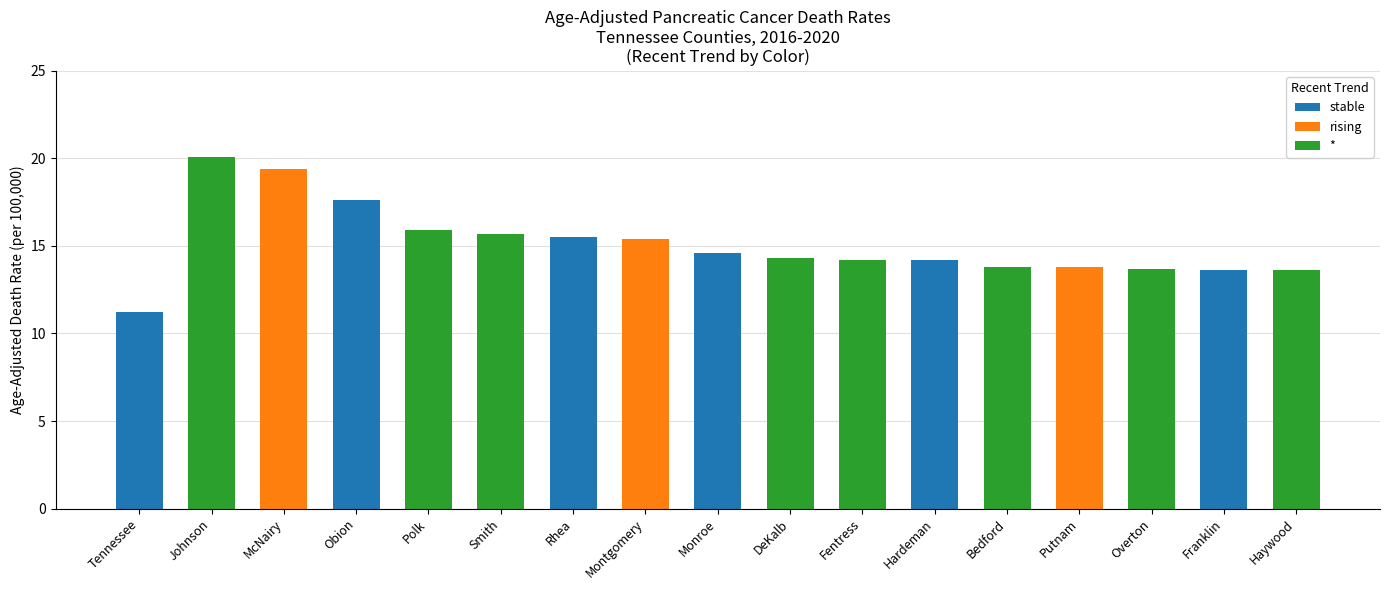

The value of stable at Rhea is 15.5. True or false?

True